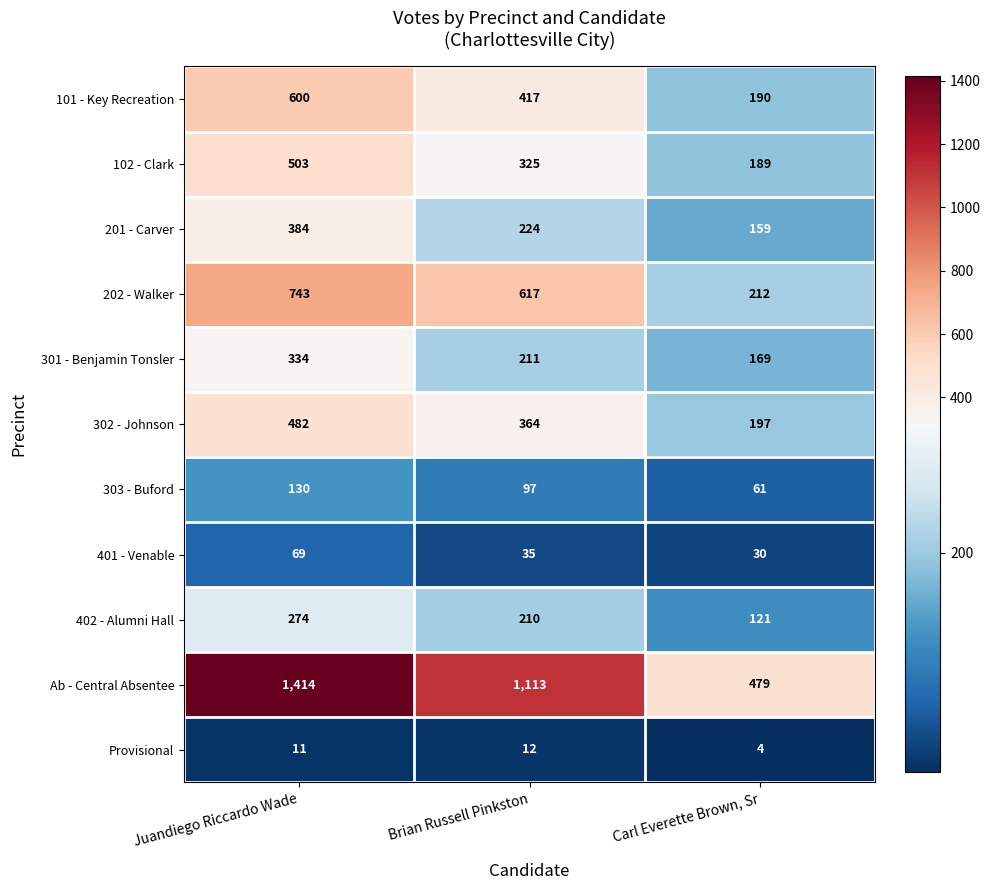

At which category is the sum across all series the highest?

Juandiego Riccardo Wade